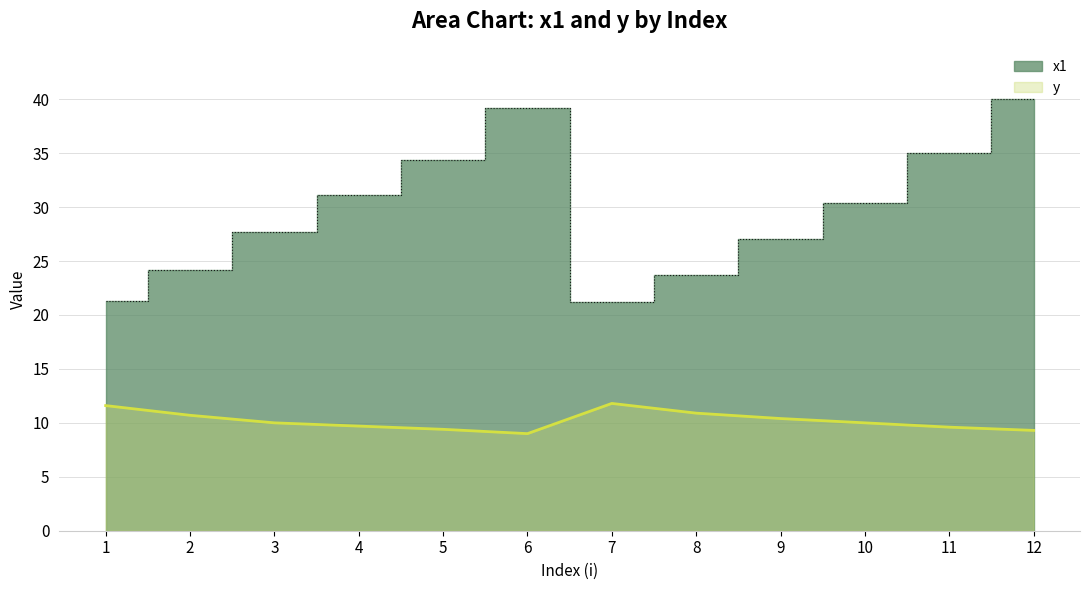

Count the y values in the range 9 to 10.

7